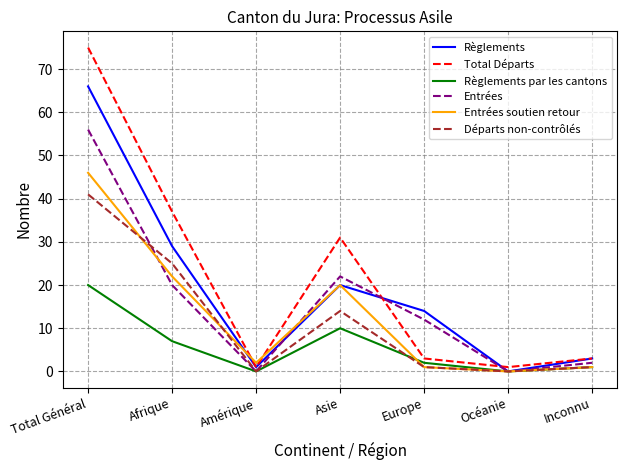

Rank the series by their maximum value, from lowest to highest.

Règlements par les cantons, Départs non-contrôlés, Entrées soutien retour, Entrées, Règlements, Total Départs